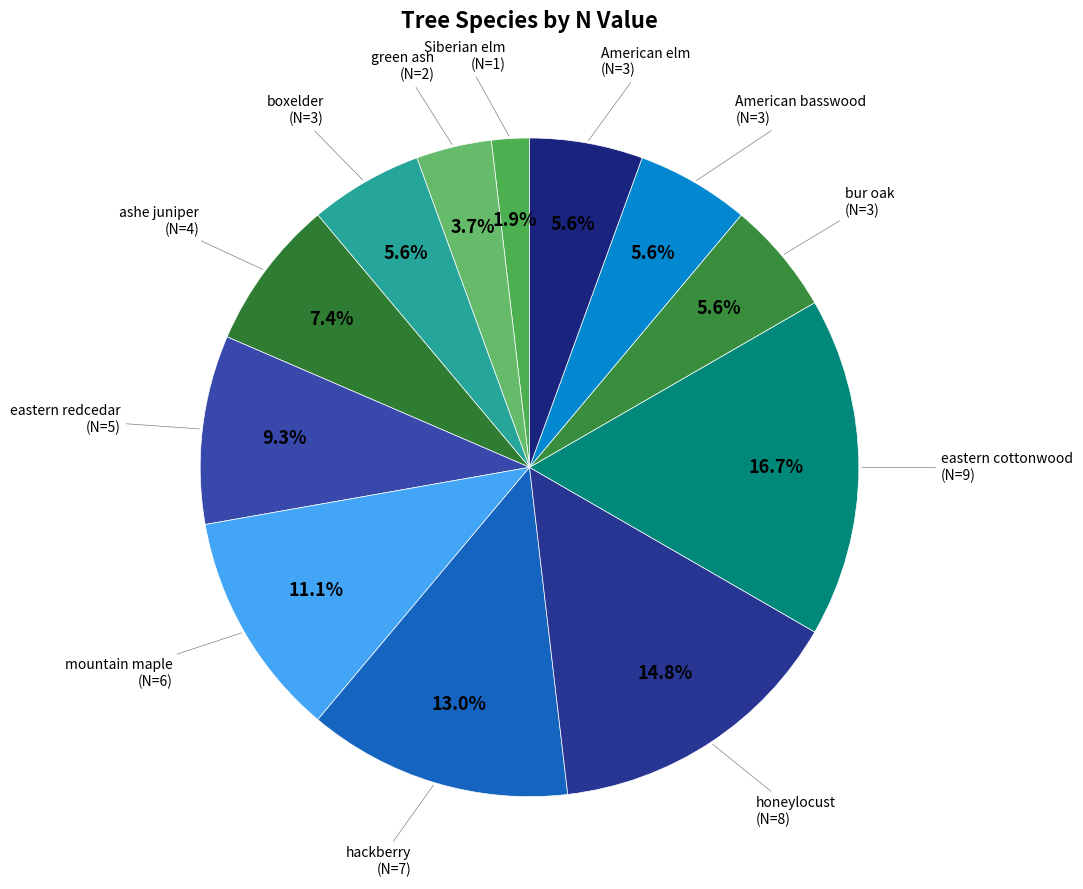

How many segments does this pie chart have?

12